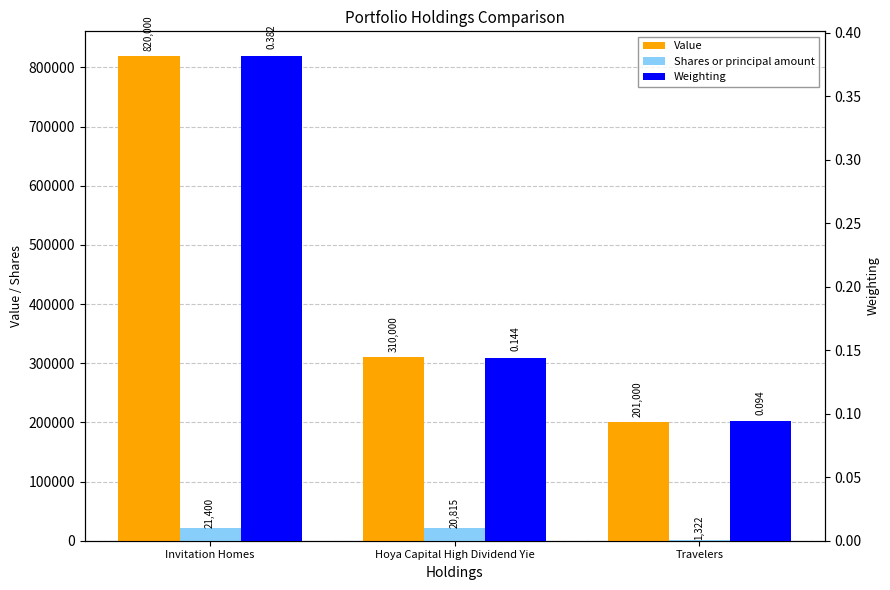

How many data points does each series have?

3